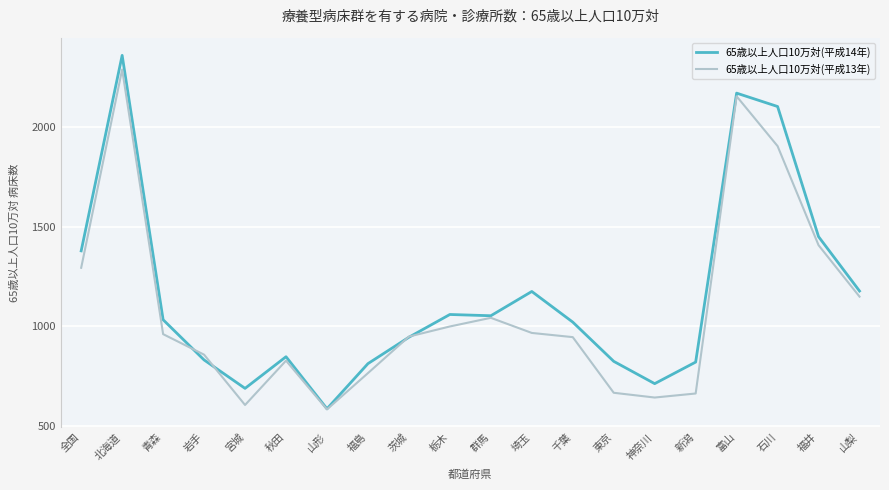

What is the approximate value of 65歳以上人口10万対(平成14年) at 岩手?

832.4